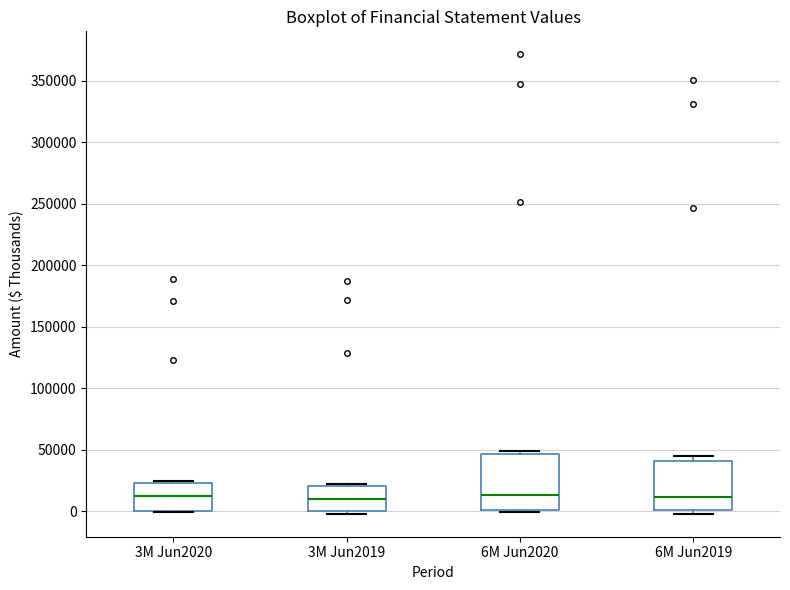

Reading left to right, read every box against the y-axis: the position of its median line, the range the box covers, and the ends of its whiskers. The values are not printed on the chart, so give them approximately, as read against the axis.

3M Jun2020: median 10000, box 0 to 25000, whiskers 0 to 25000
3M Jun2019: median 10000, box 0 to 20000, whiskers 0 (just below the box's lower edge) to 20000
6M Jun2020: median 15000, box 0 to 45000, whiskers 0 (just below the box's lower edge) to 50000
6M Jun2019: median 10000, box 0 to 40000, whiskers 0 (just below the box's lower edge) to 45000